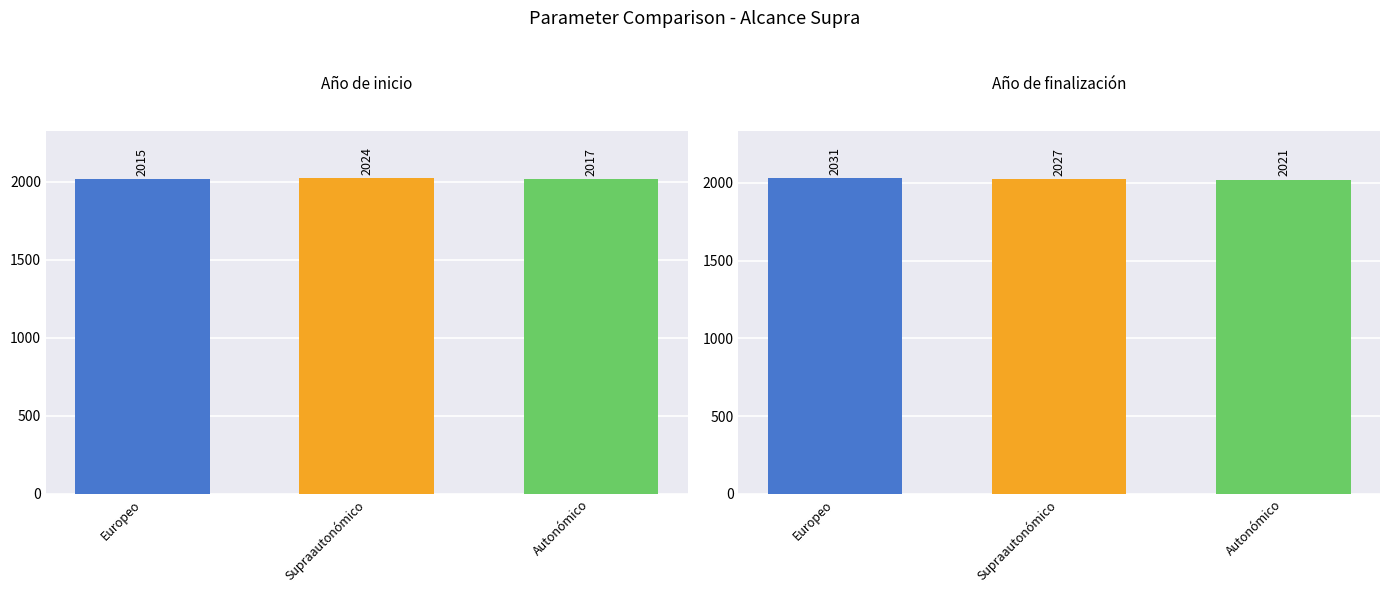

What is the value of the Año de inicio bar at the 2nd from the left?

2024